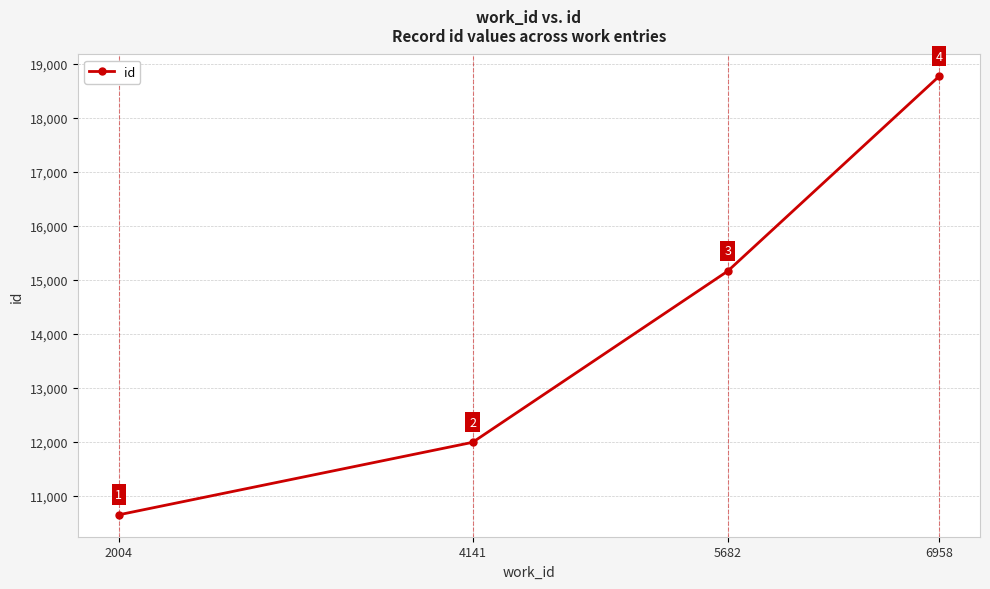

Reading left to right, transcribe all the data shown in this chart.

10645	11987	15157	18762